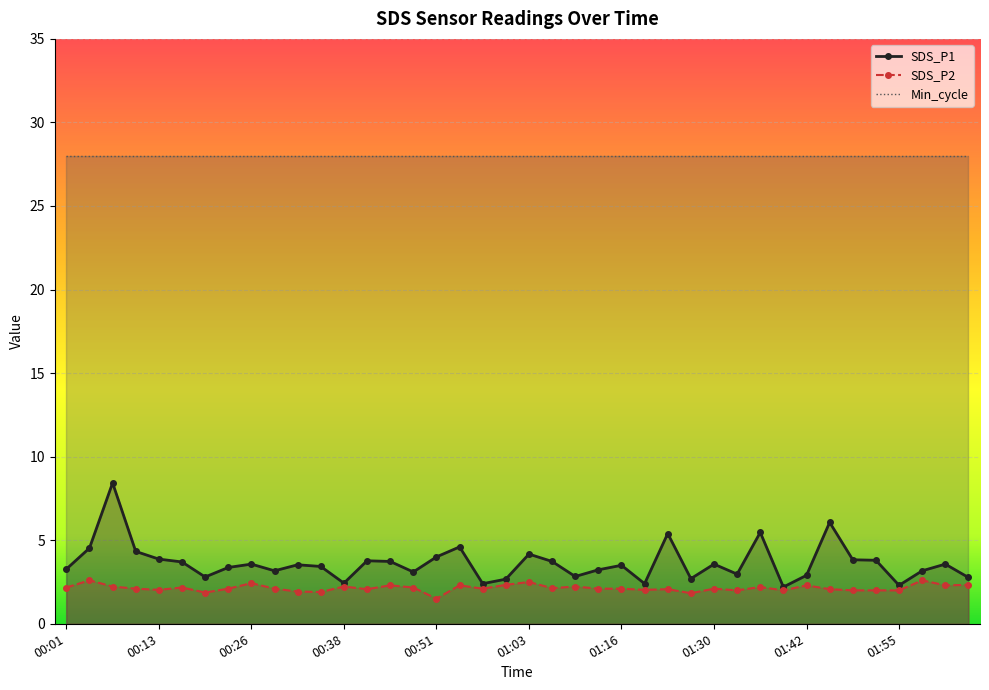

Which series has the widest spread of values?

SDS_P1